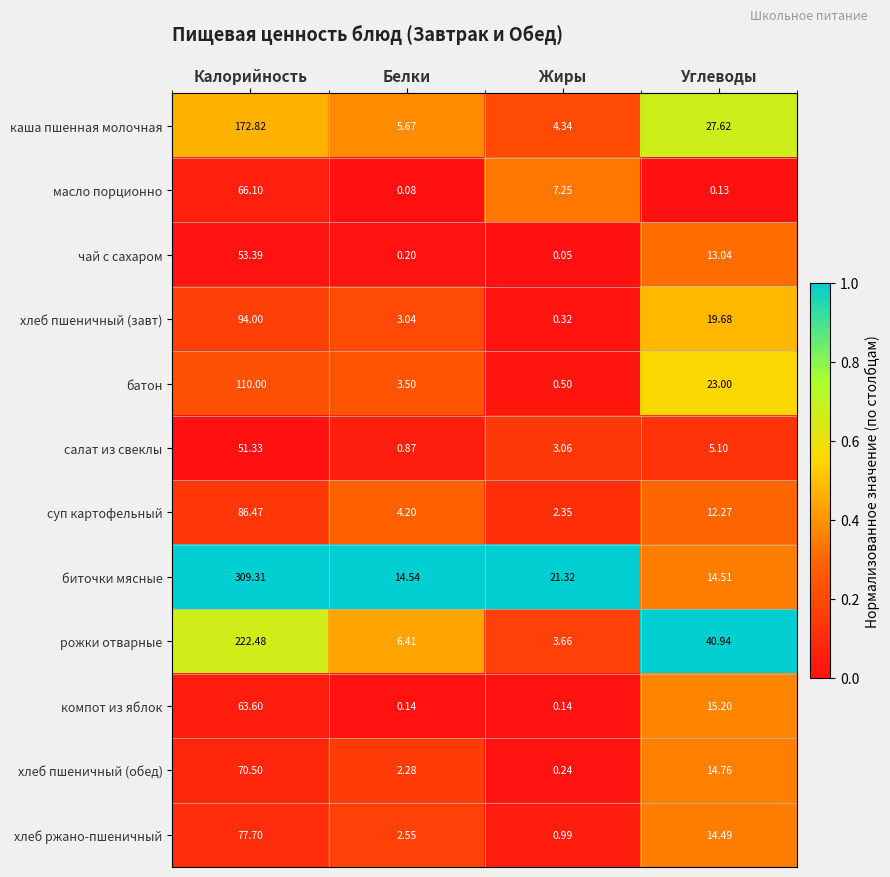

Which category has the highest value in the хлеб ржано-пшеничный series?

Калорийность